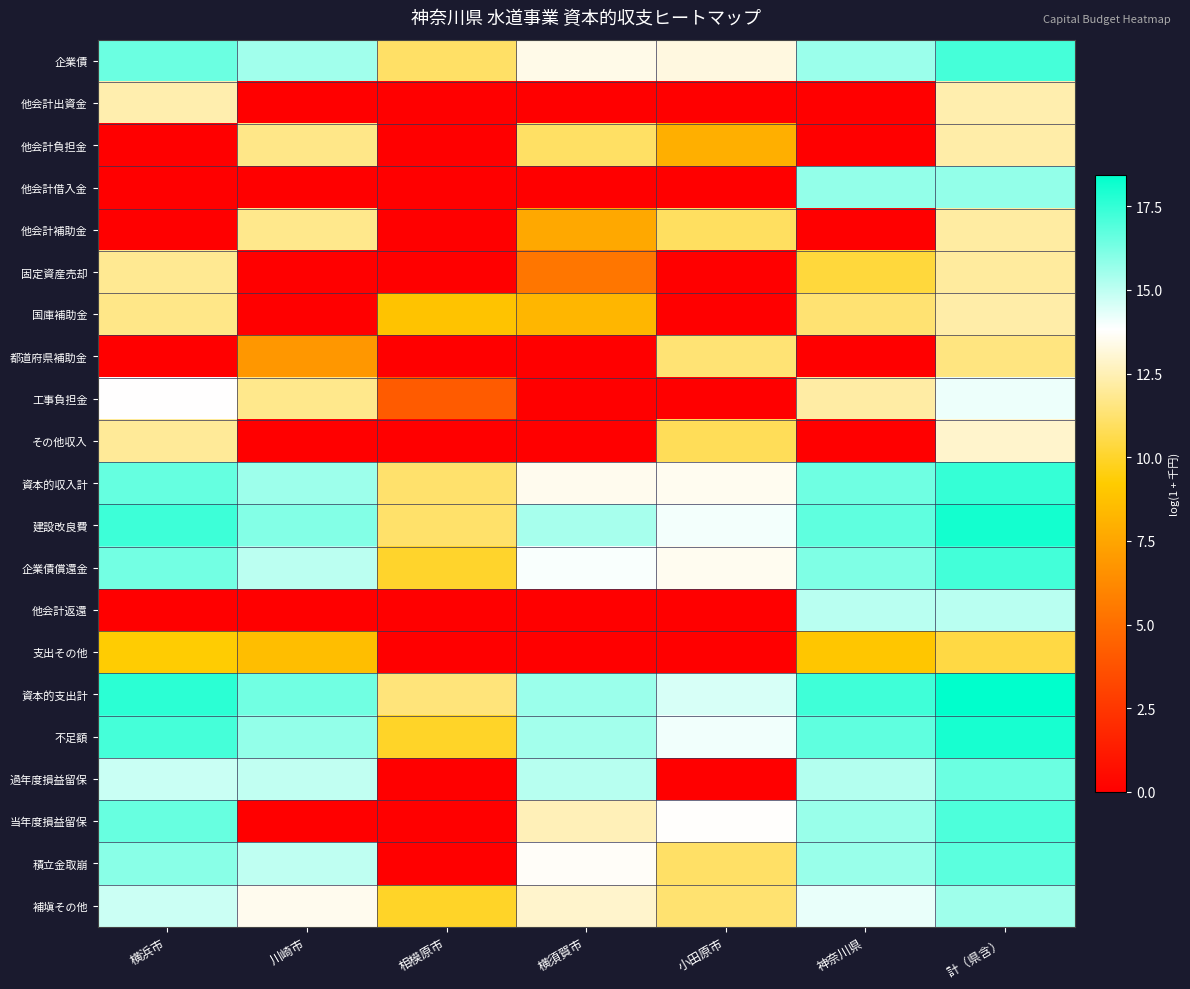

At which category does the chart reach its minimum across all series?

川崎市